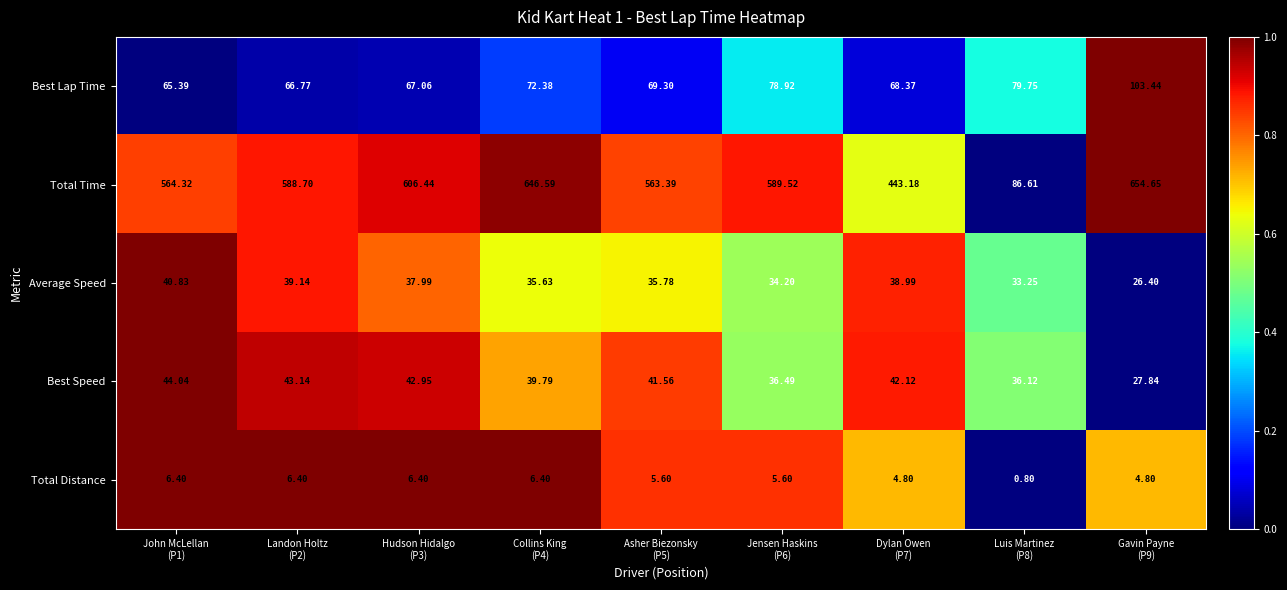

Which series has the widest spread of values?

Total Time